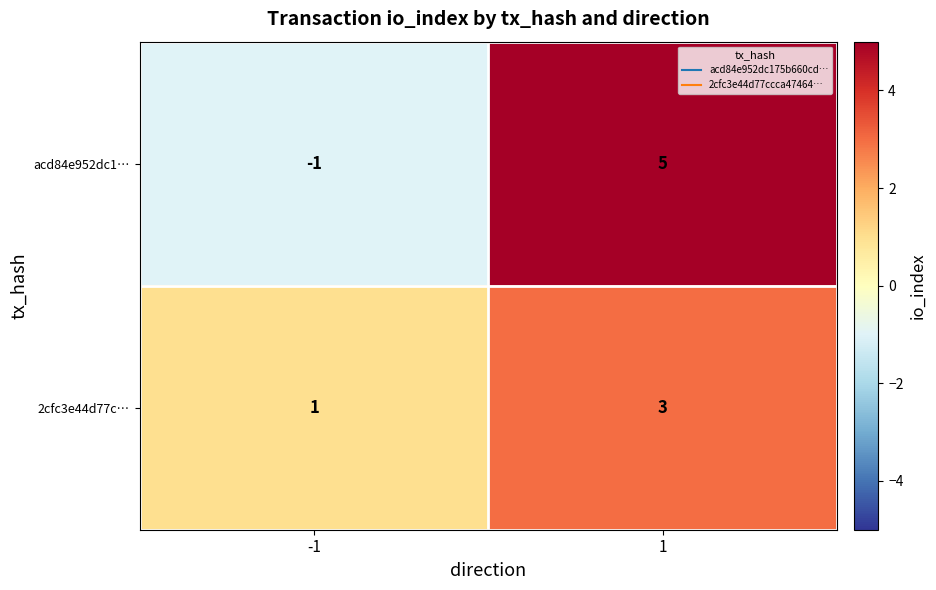

How many data points does each series have?

2